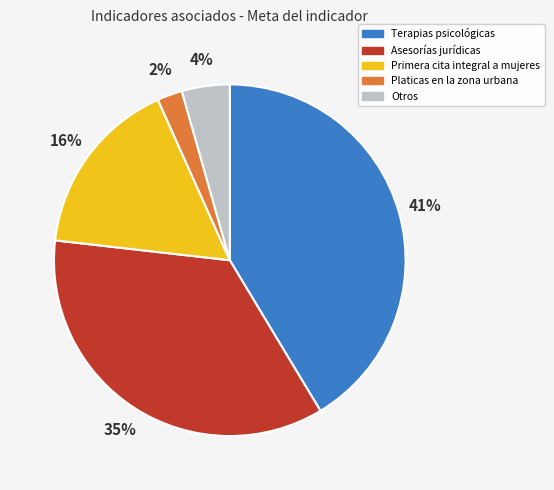

Is there a majority slice in this chart?

No